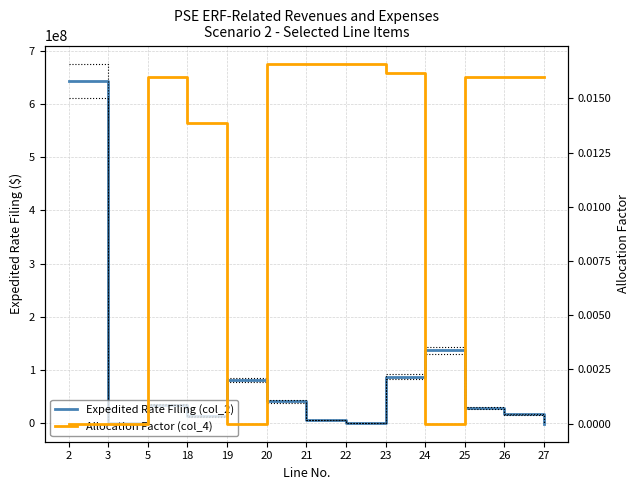

At which category does the chart reach its minimum across all series?

27